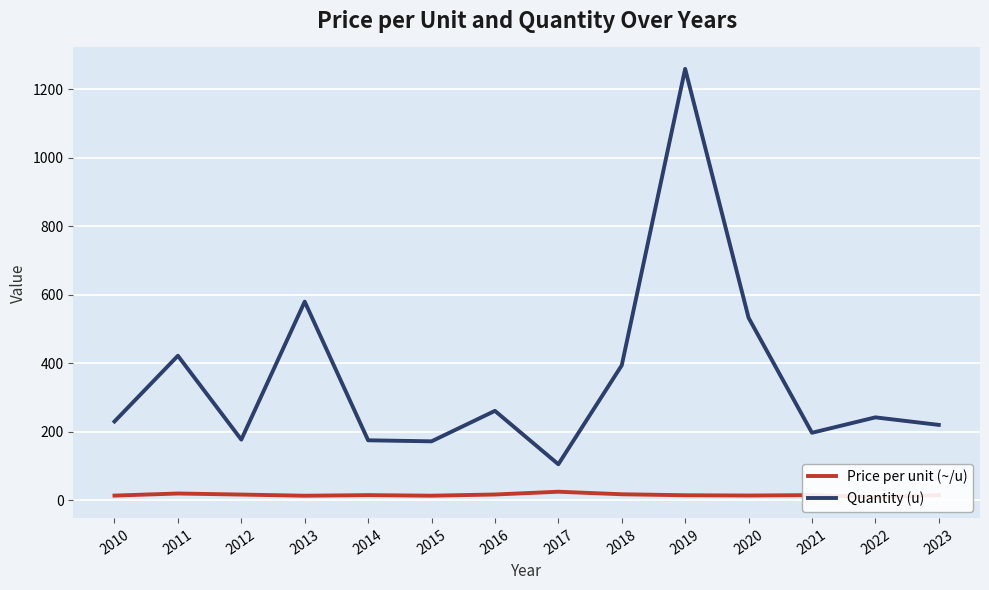

Does the chart display data point markers on the line(s)?

No